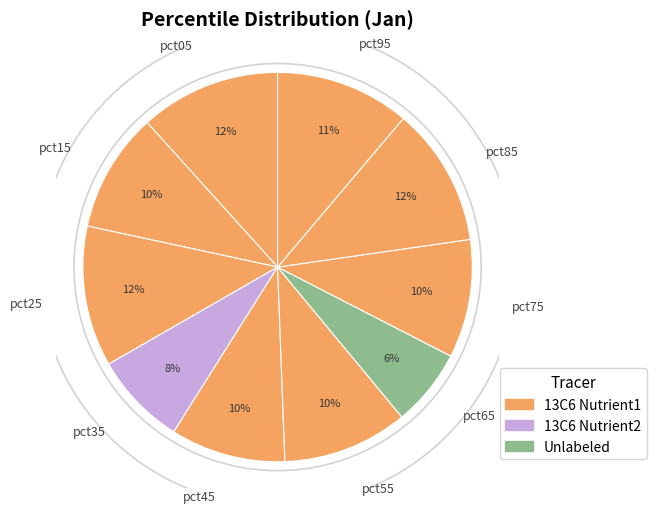

To the nearest percent, what portion does pct25 represent?

12%